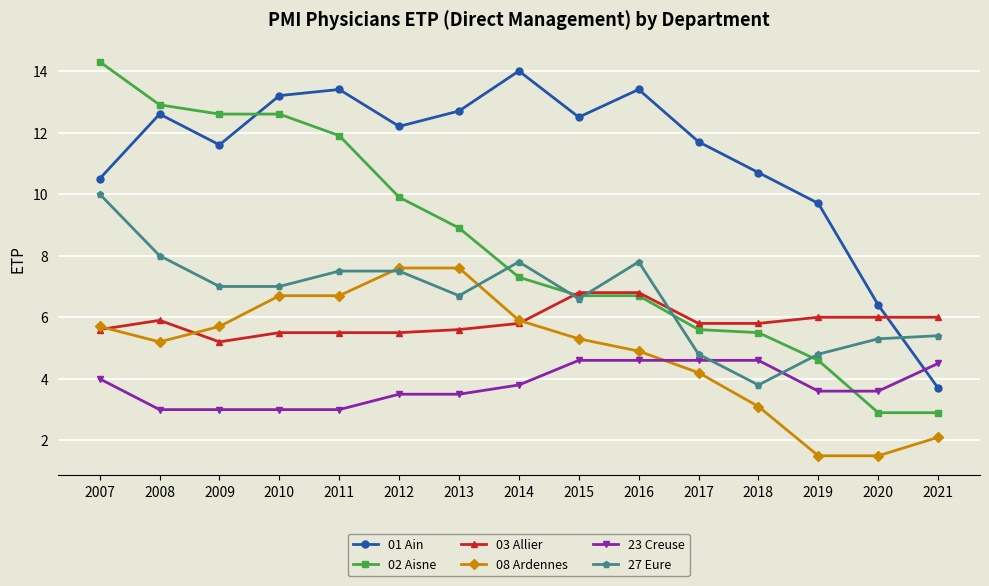

What is the minimum value shown in the chart?

1.5